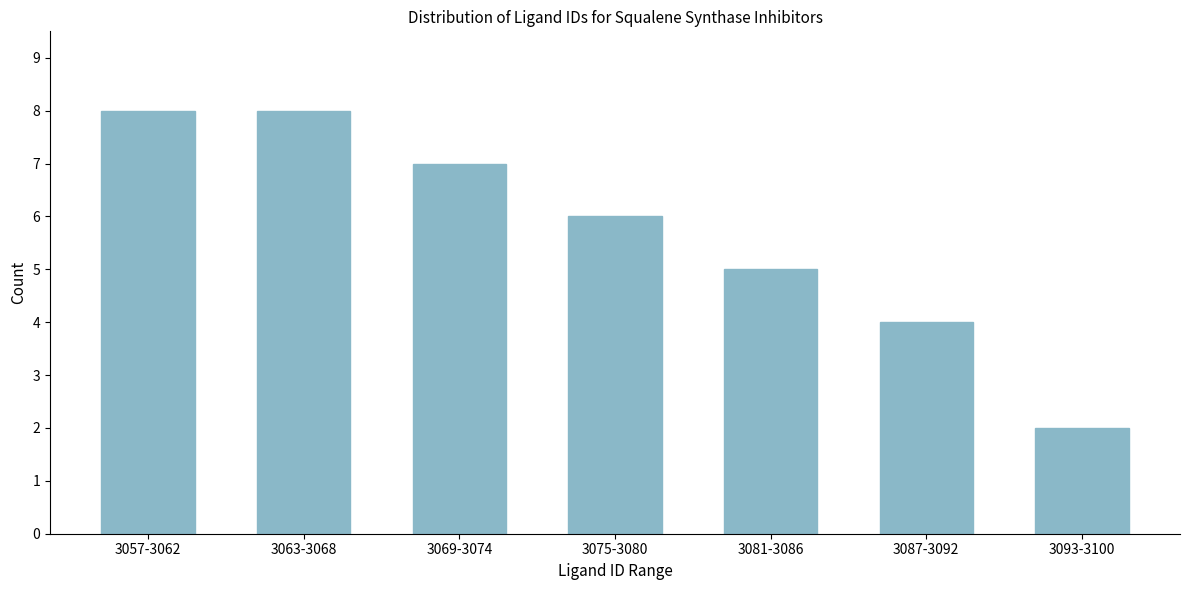

Reading right to left, transcribe all the data shown in this chart.

2	4	5	6	7	8	8